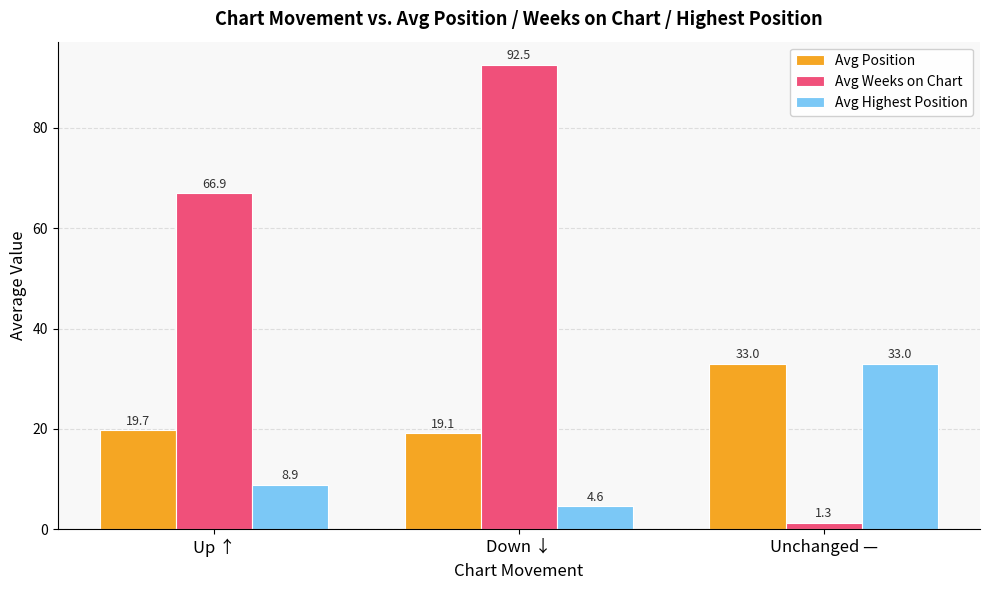

The Avg Position series shows 19.7 at Up ↑. True or false?

True